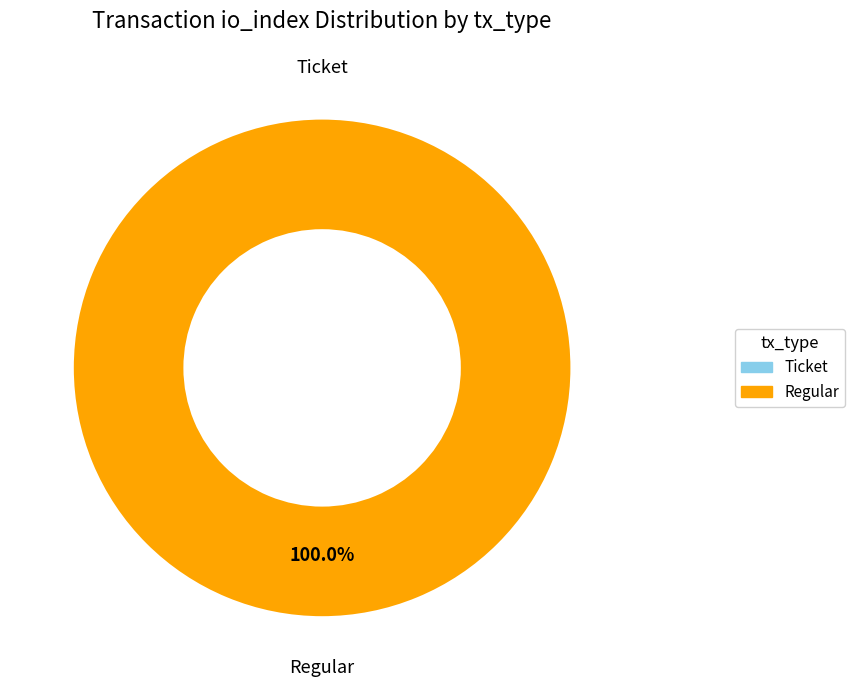

Does Regular represent more than half of the total?

Yes